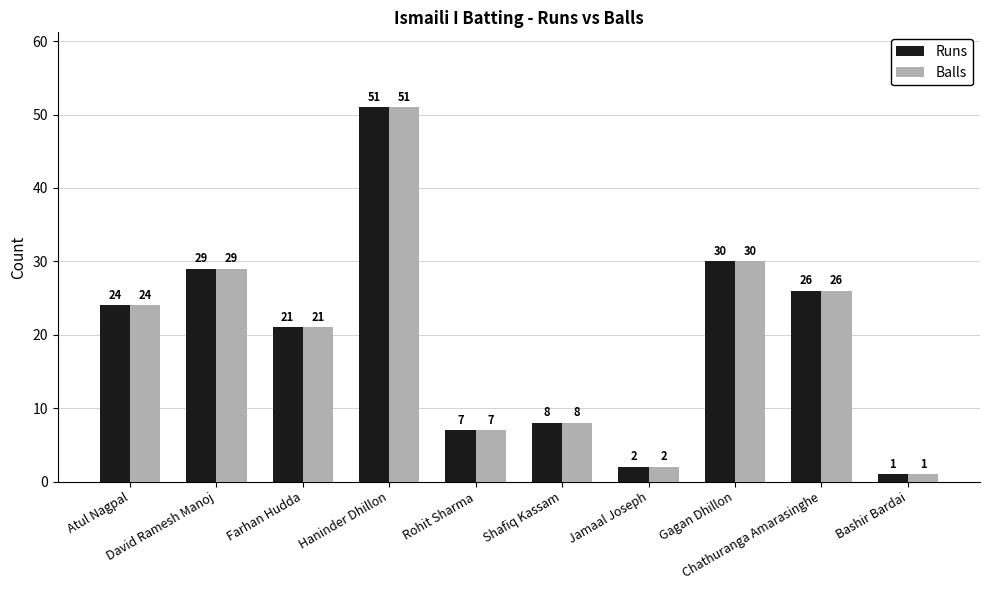

Are the bars horizontal?

No